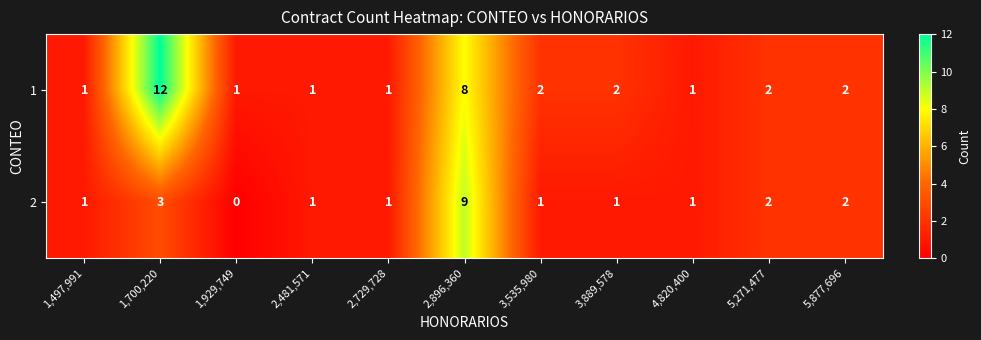

What is the difference between the maximum and minimum values in the 2 series?

9